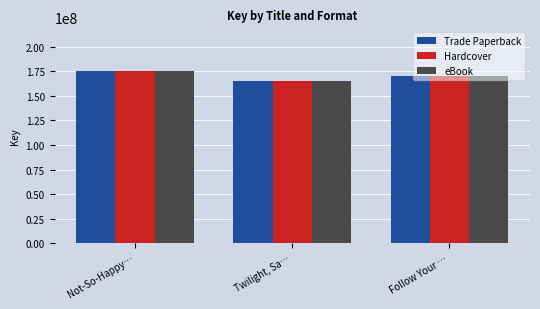

The value of Hardcover at Follow Your … is 169897360. True or false?

True